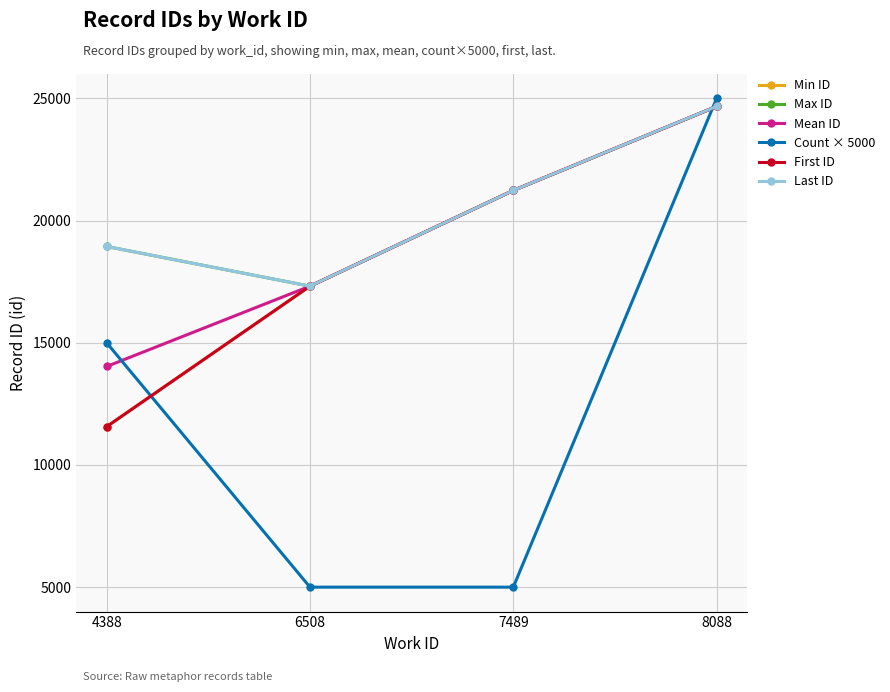

Which series has the largest total across all categories?

Max ID